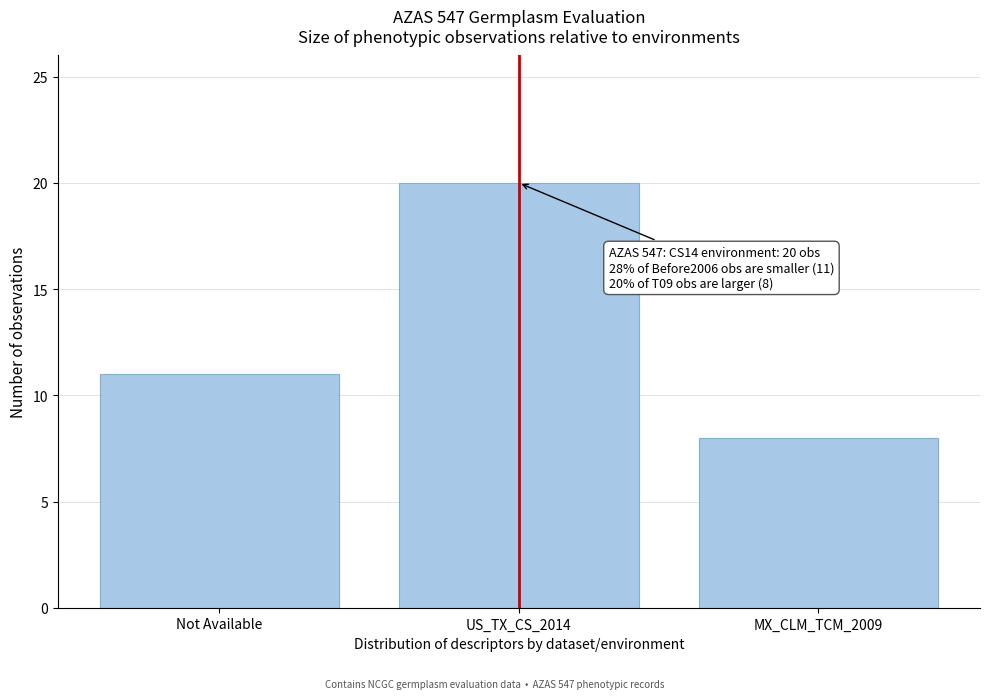

Reading left to right, list all the values displayed in this chart.

11	20	8